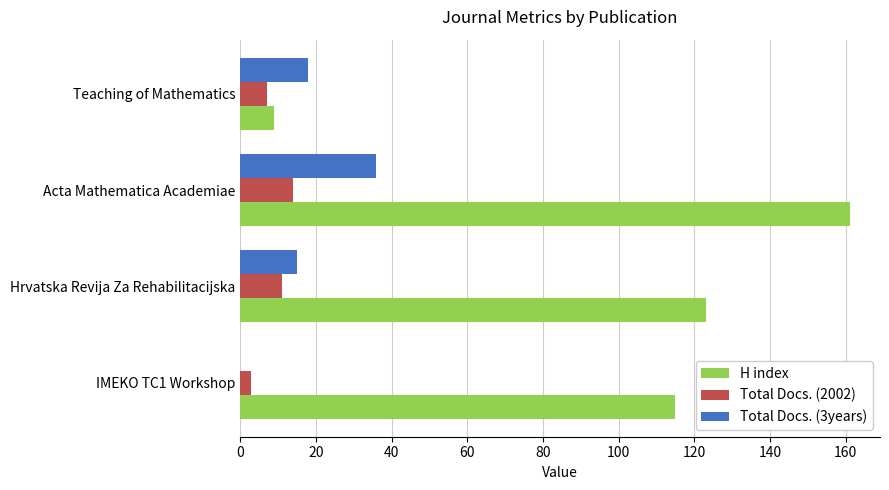

True or false: Total Docs. (3years) has a value of 6 at Hrvatska Revija Za Rehabilitacijska.

False